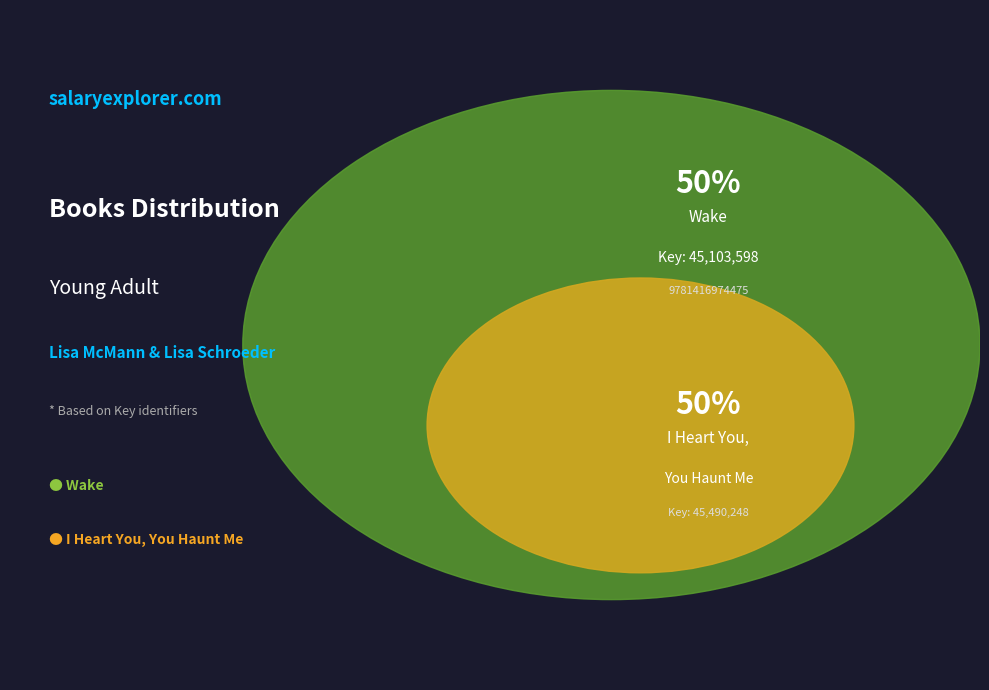

How many slices are in this pie chart?

2